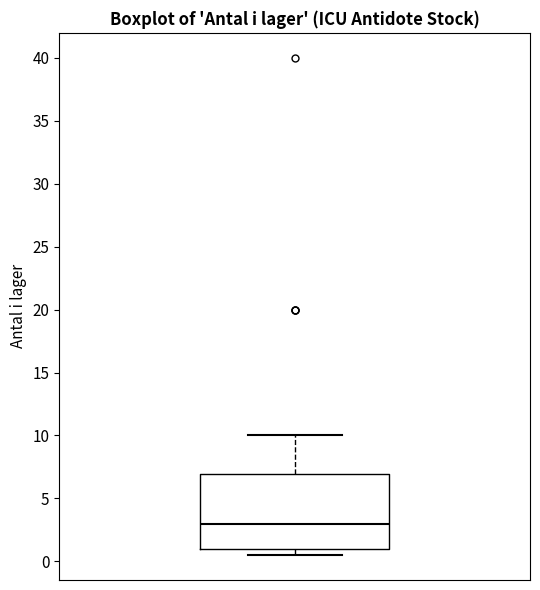

Read this box plot against the y-axis: the position of the median line, the range covered by the box, and the ends of both whiskers. The values are not printed on the chart, so give them approximately, as read against the axis.

median 3.0, box 1.0 to 7.0, whiskers 0.5 to 10.0